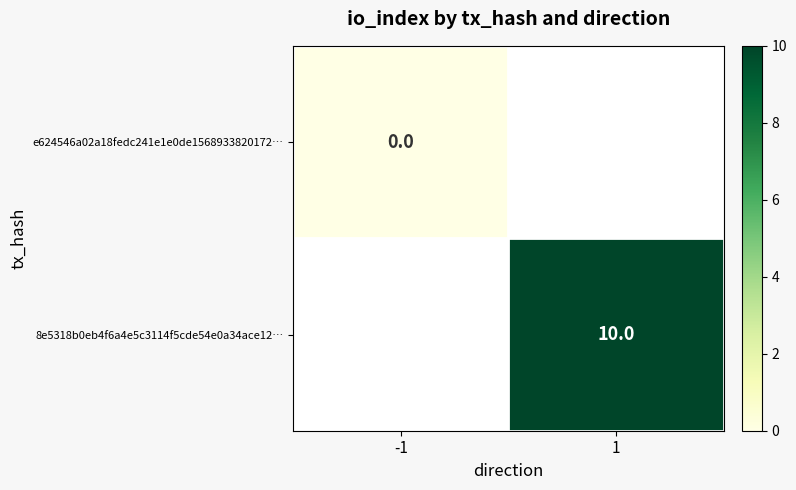

True or false: 8e5318b0eb4f6a4e5c3114f5cde54e0a34ace12… has a value of 10 at 1.

True